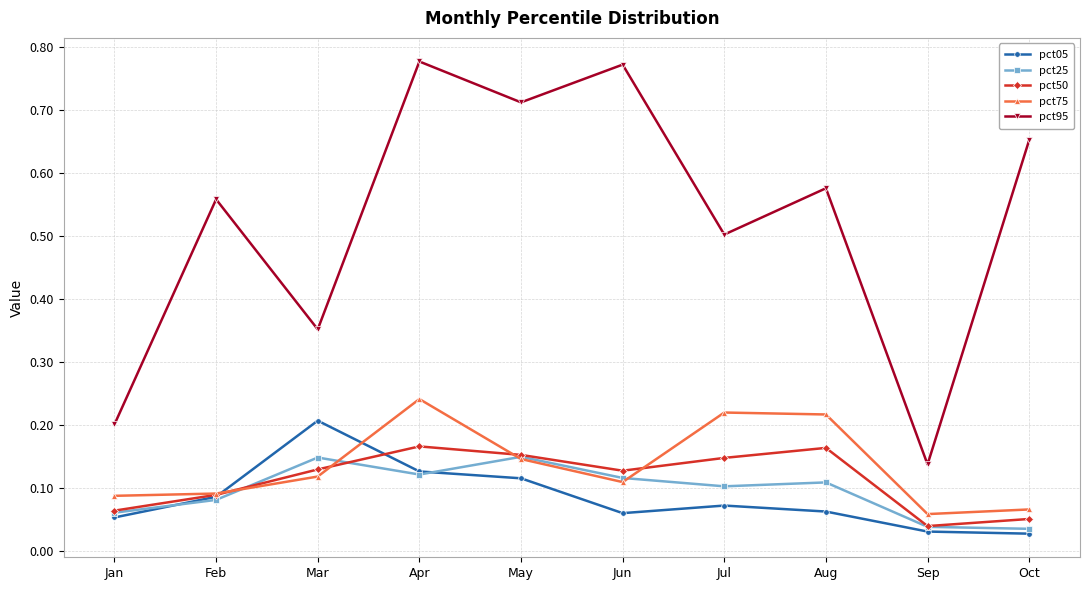

Where is pct50 nearest to the value 0?

Sep